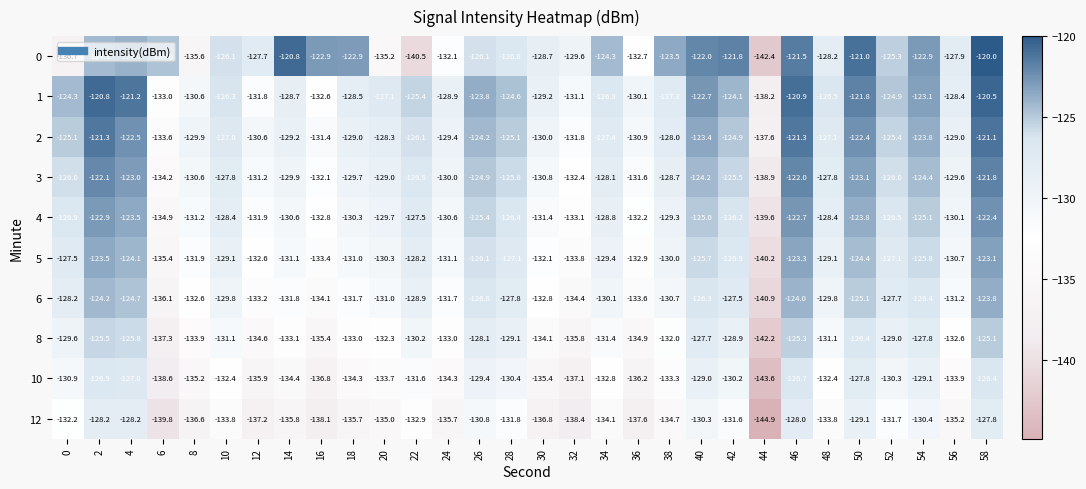

At which category is the sum across all series the highest?

58